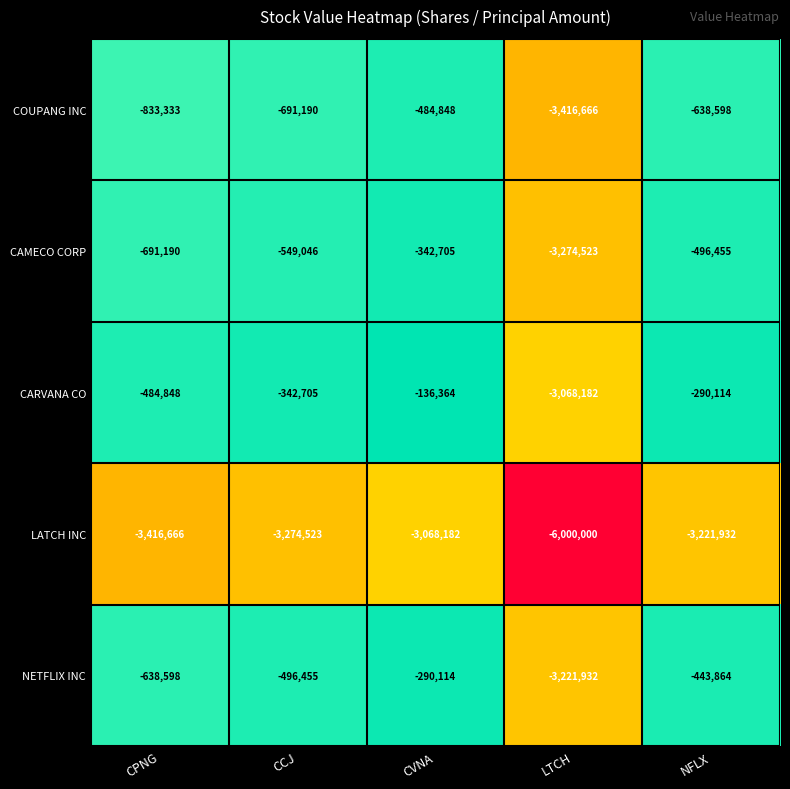

Where is CAMECO CORP nearest to the value -1808614?

CPNG